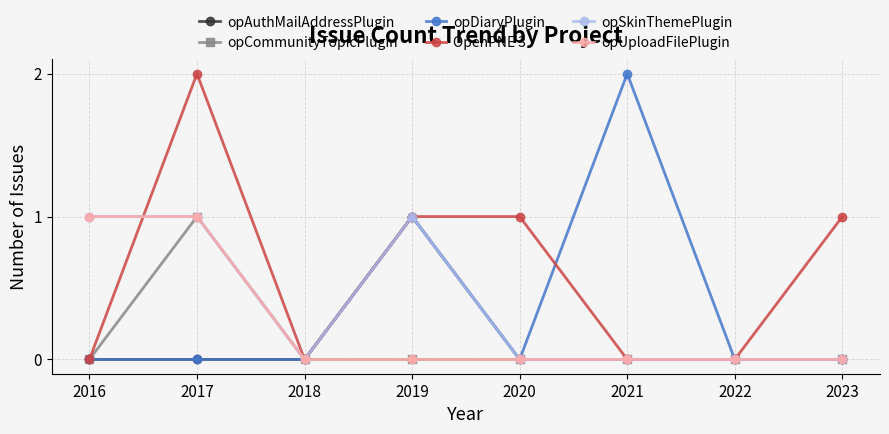

At which category does OpenPNE 3 reach its first local peak?

2017